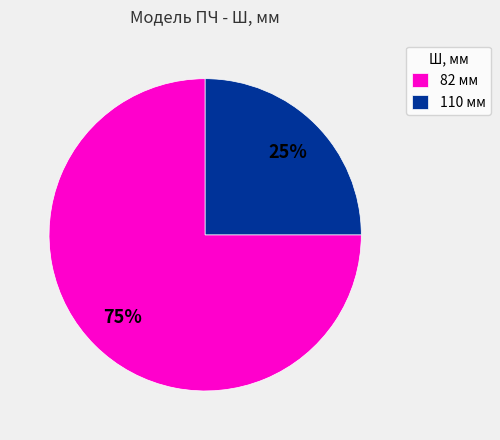

The 110 мм slice represents 25% of the pie. True or false?

True